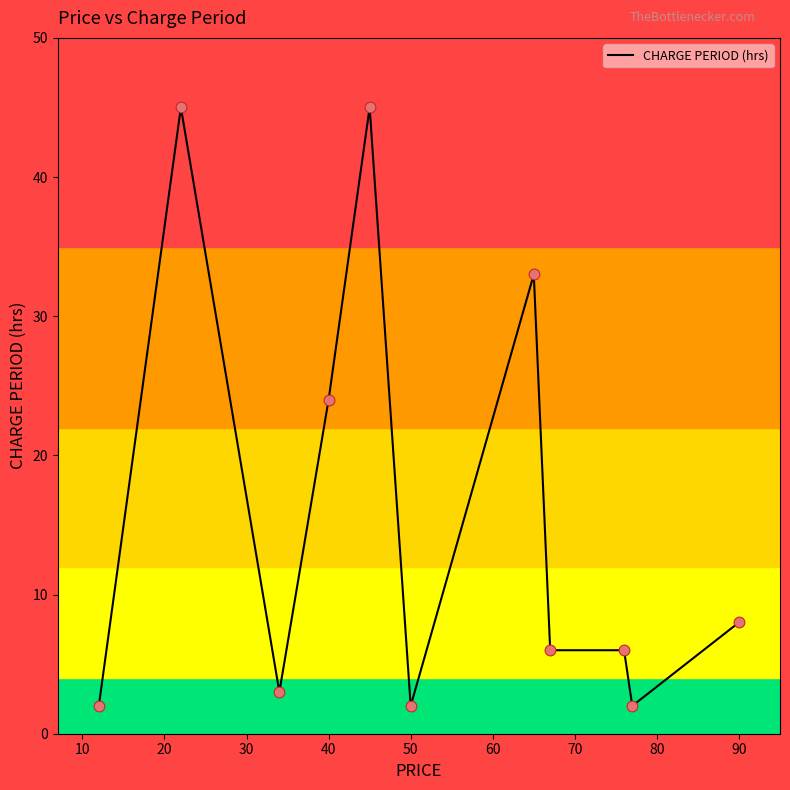

What is the difference between the maximum and minimum values?

43